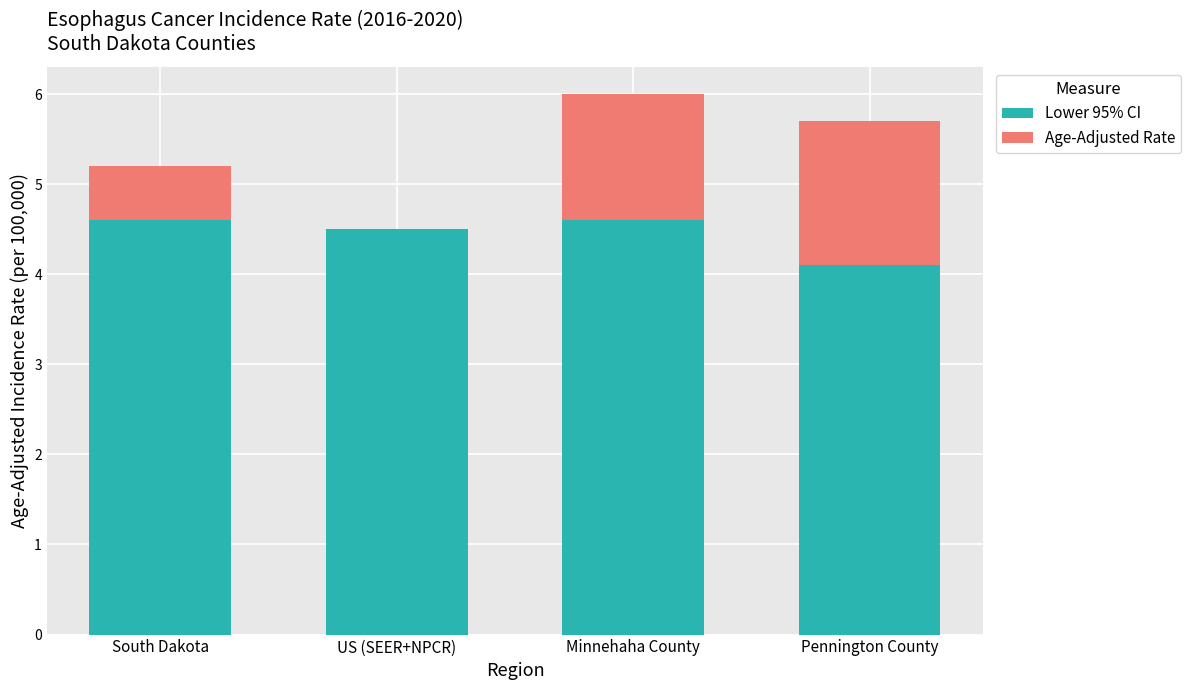

What is the maximum value for Lower 95% CI?

4.6